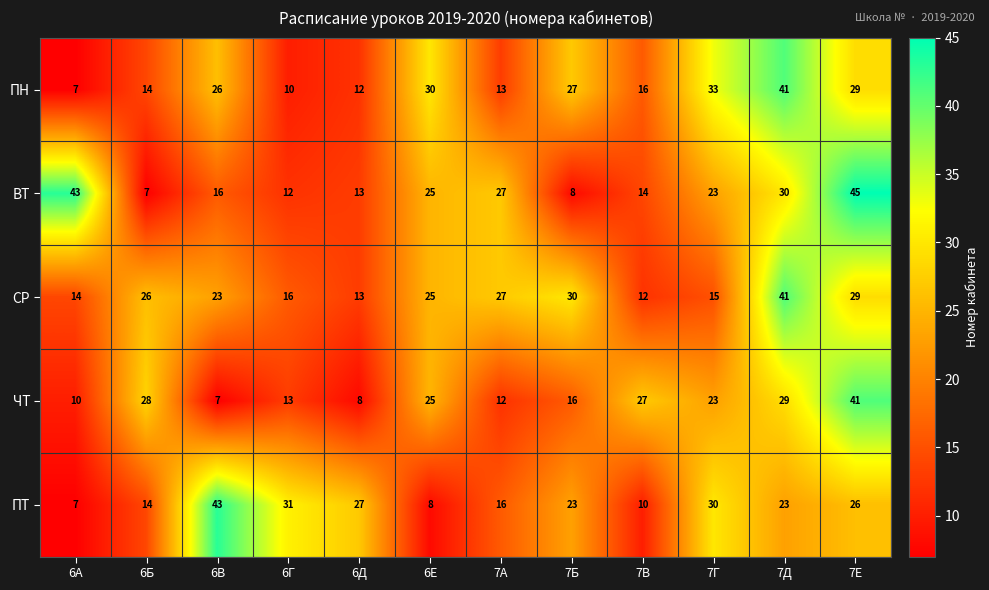

What is the total value across all series at 7Е?

170